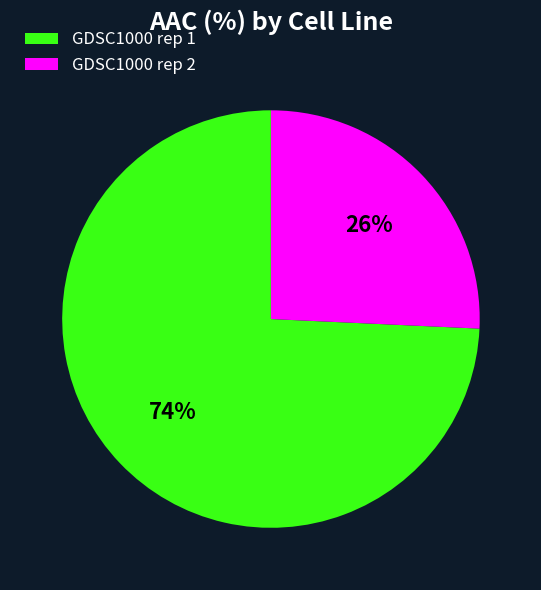

Between GDSC1000 rep 1 and GDSC1000 rep 2, which is larger?

GDSC1000 rep 1